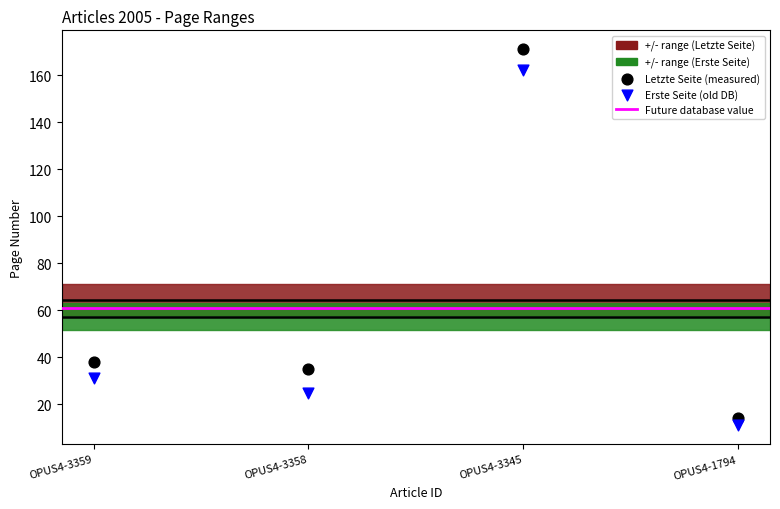

In the Erste Seite (old DB) series, what Y value is closest to 86?

31